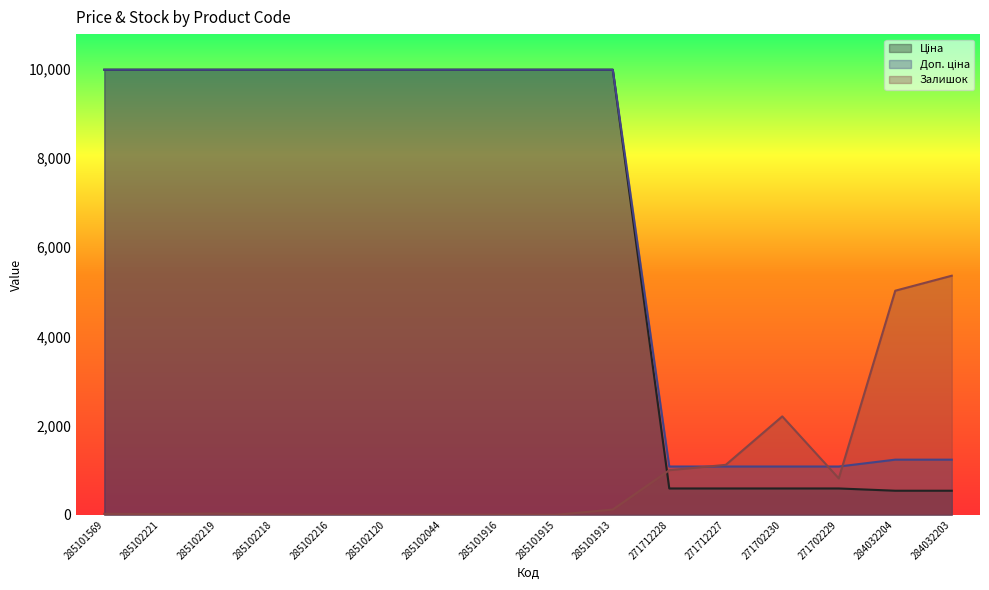

What is the difference between the maximum and second lowest values in the Залишок series?

5358.0